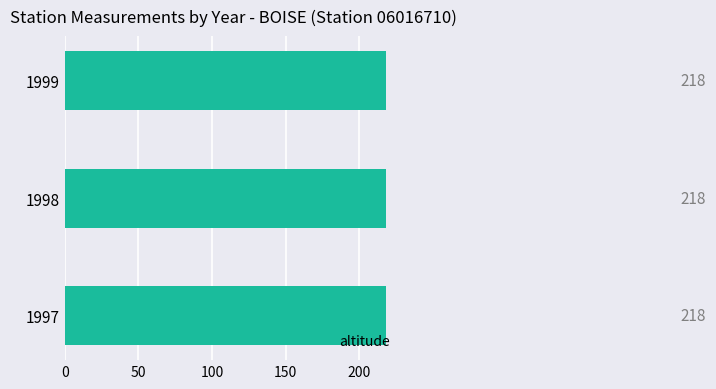

The value of x_lambert93 at 1997 is 1298706. True or false?

False